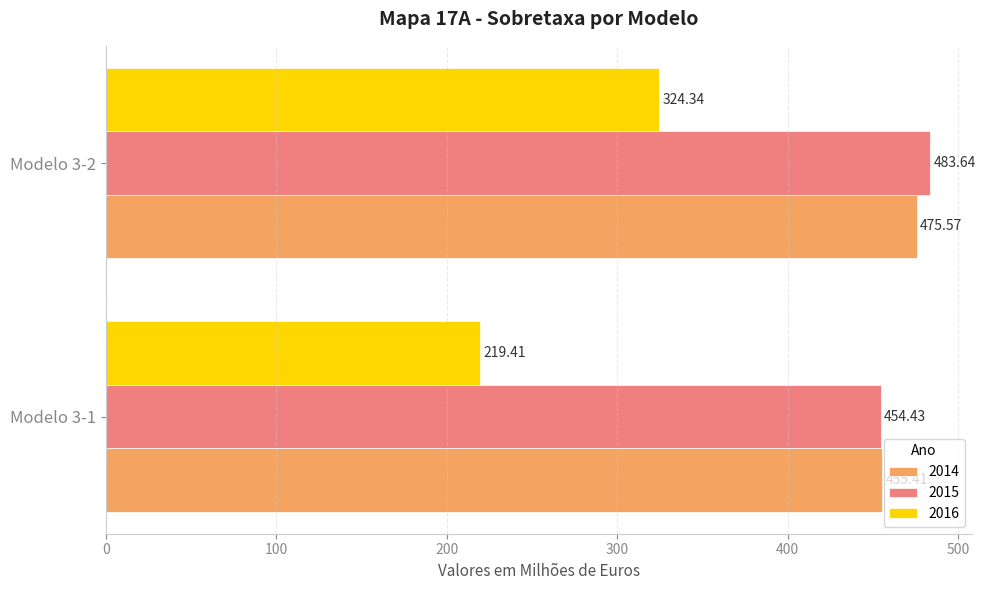

What is the sum of the 2014 values at Modelo 3-2 and Modelo 3-1?

931.0